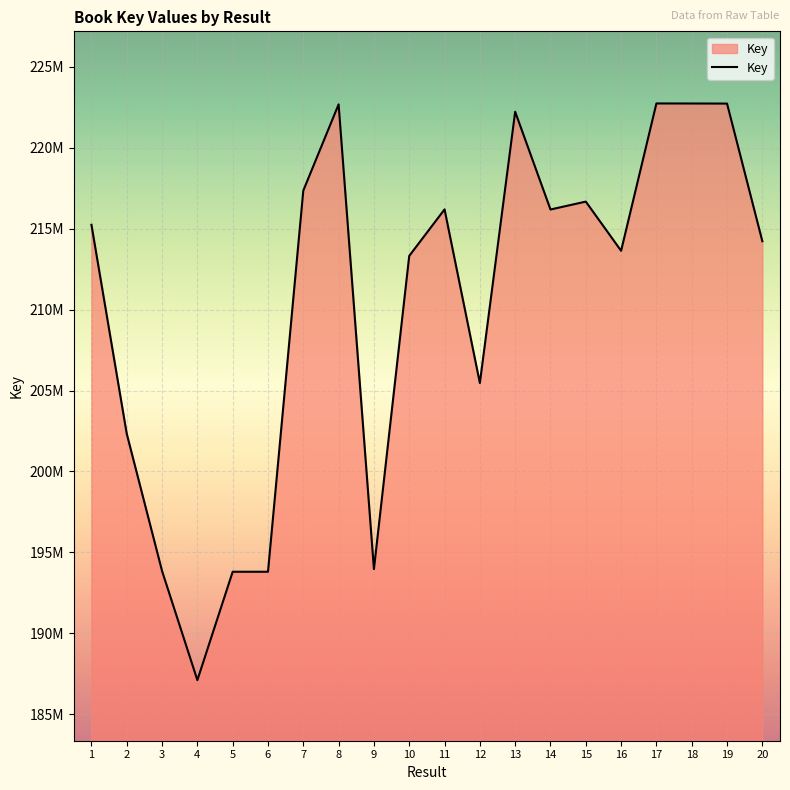

The value at 13 is 369157073. True or false?

False